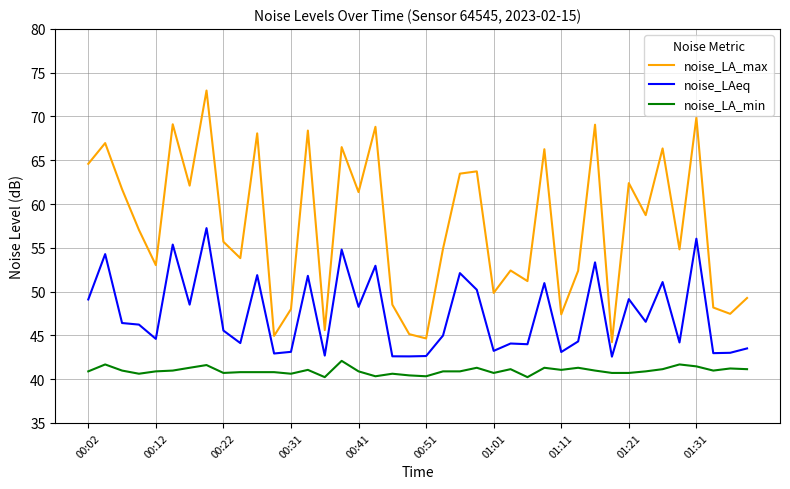

What is the difference between the maximum and second lowest values in the noise_LA_max series?

28.3